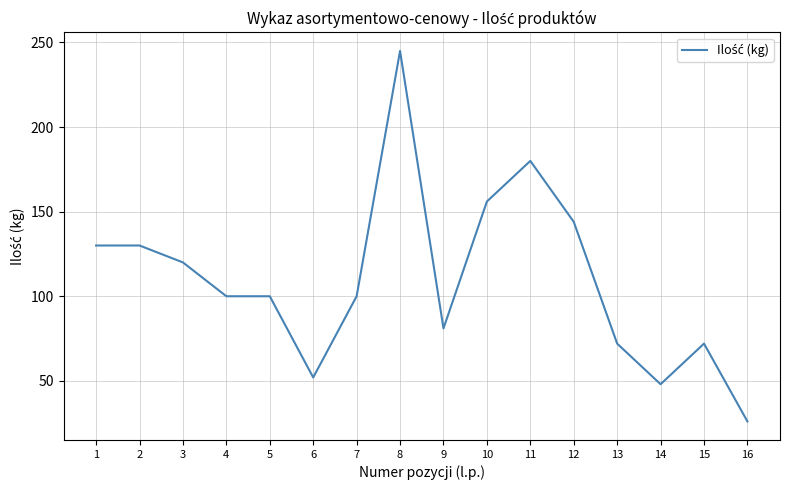

What is the minimum value shown in the chart?

26